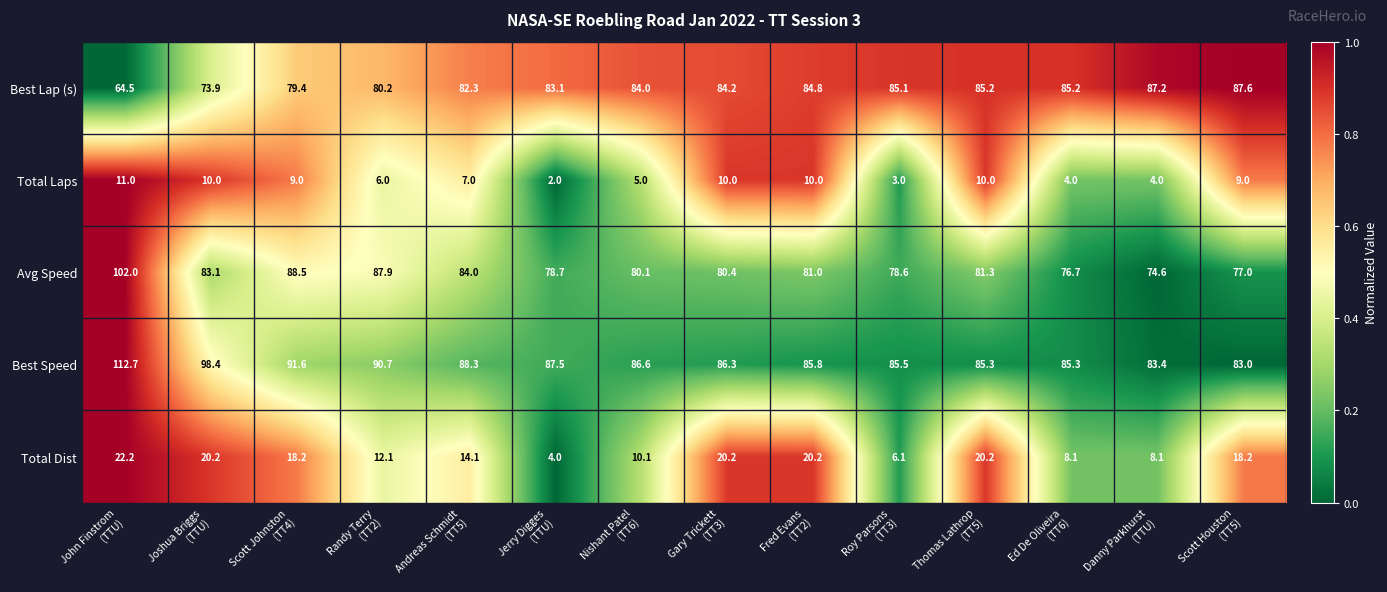

What is the minimum value shown in the chart?

2.0